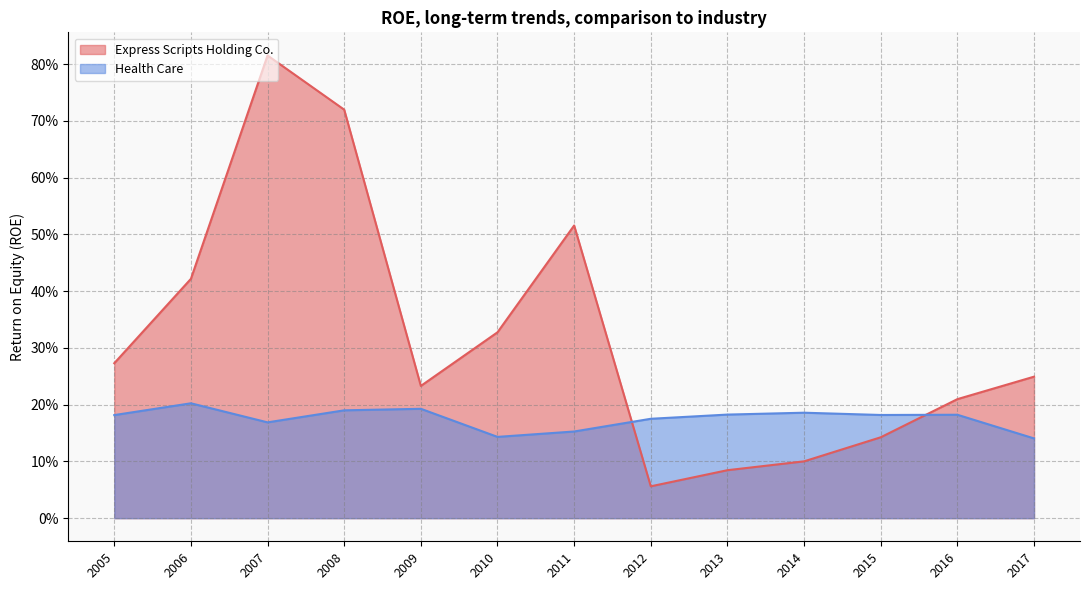

What is the difference between the second highest and minimum values in the Express Scripts Holding Co. series?

0.7